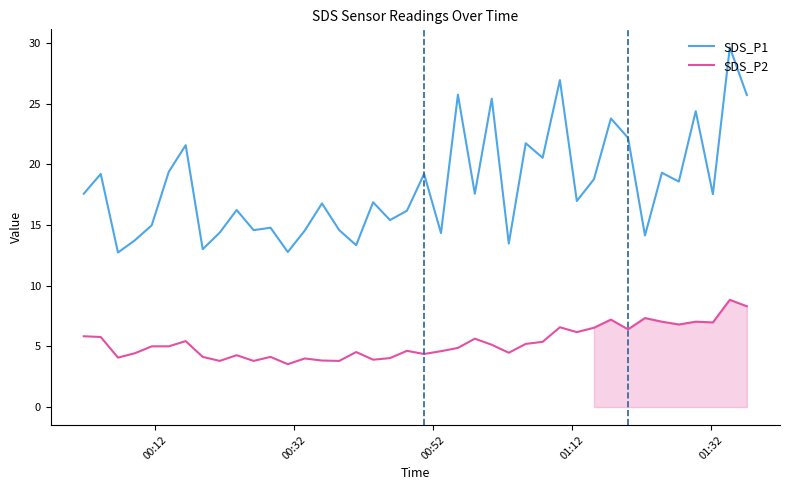

How many lines are shown in the chart?

2